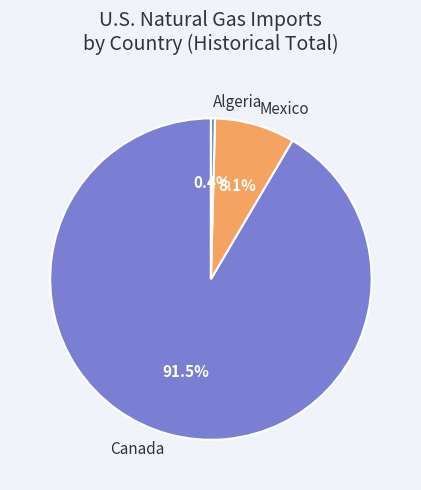

Is the sum of Canada and Mexico greater than half?

Yes